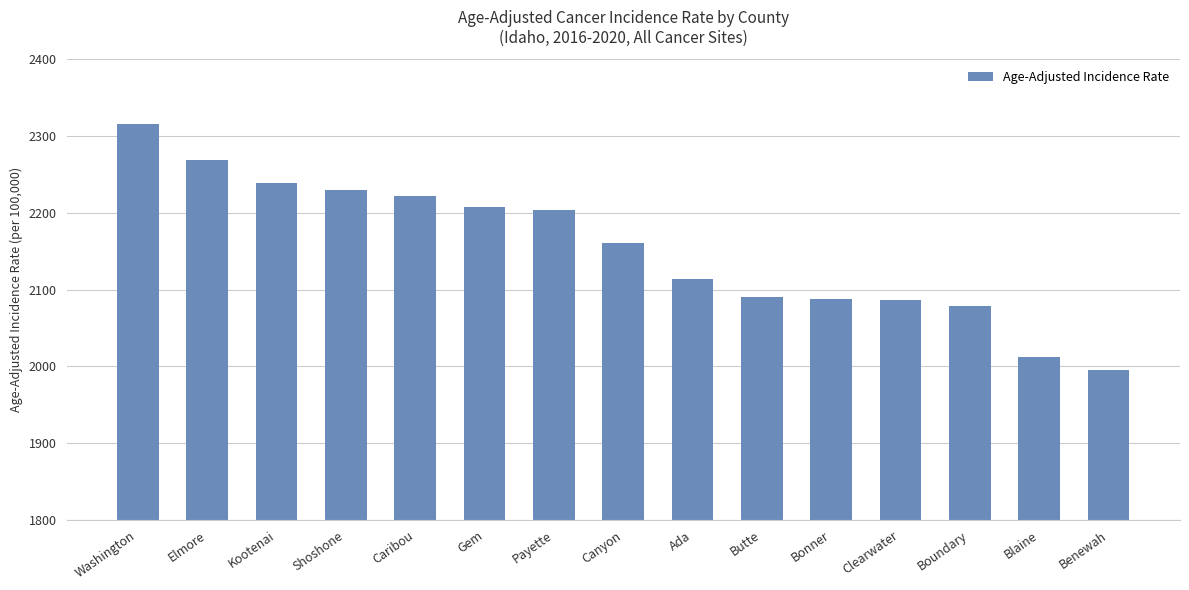

Is it true that the value at Boundary is 2832.7?

False